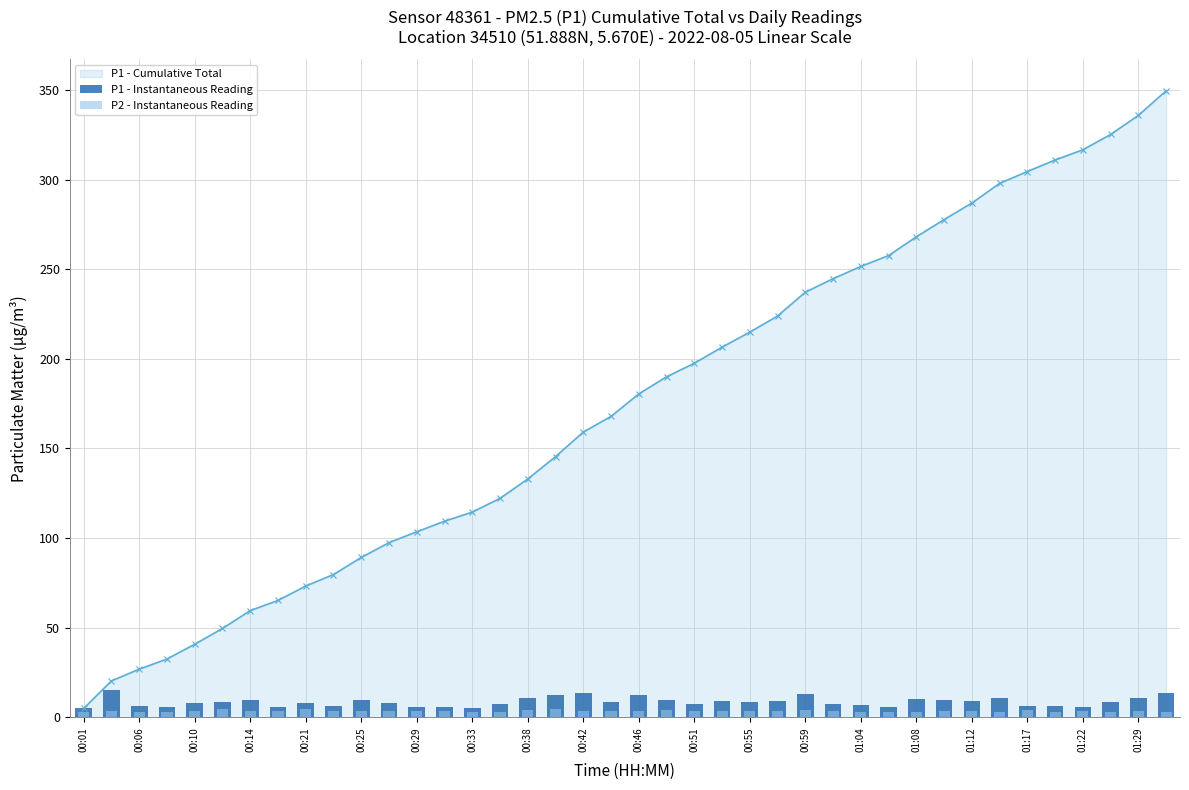

The value of P1 - Cumulative Total at 00:14 is 56.5. True or false?

False